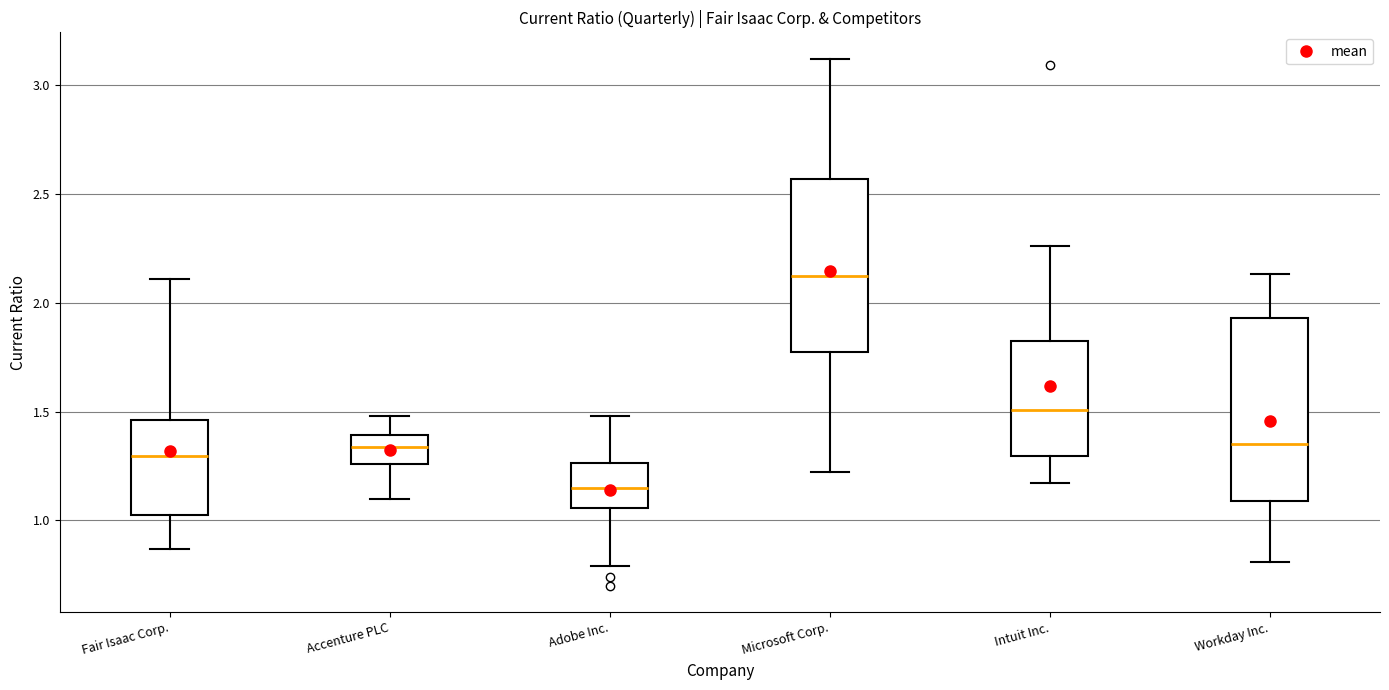

Where does the median line of the box for Microsoft Corp. sit on the y-axis? The values are not printed on the chart, so give them approximately, as read against the axis.

2.10